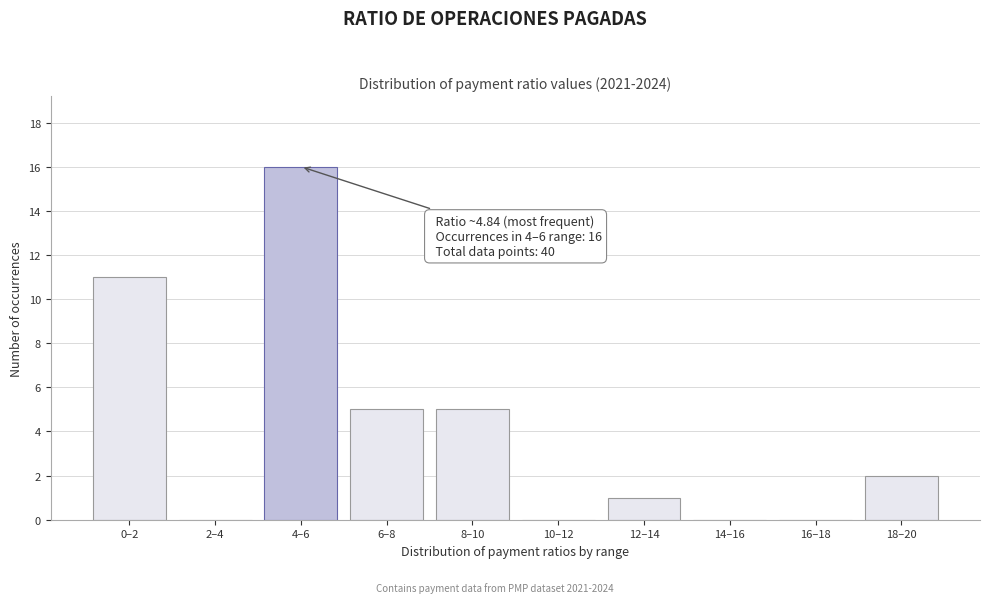

Reading right to left, what are all the values shown in this chart?

18–20=2	16–18=0	14–16=0	12–14=1	10–12=0	8–10=5	6–8=5	4–6=16	2–4=0	0–2=11